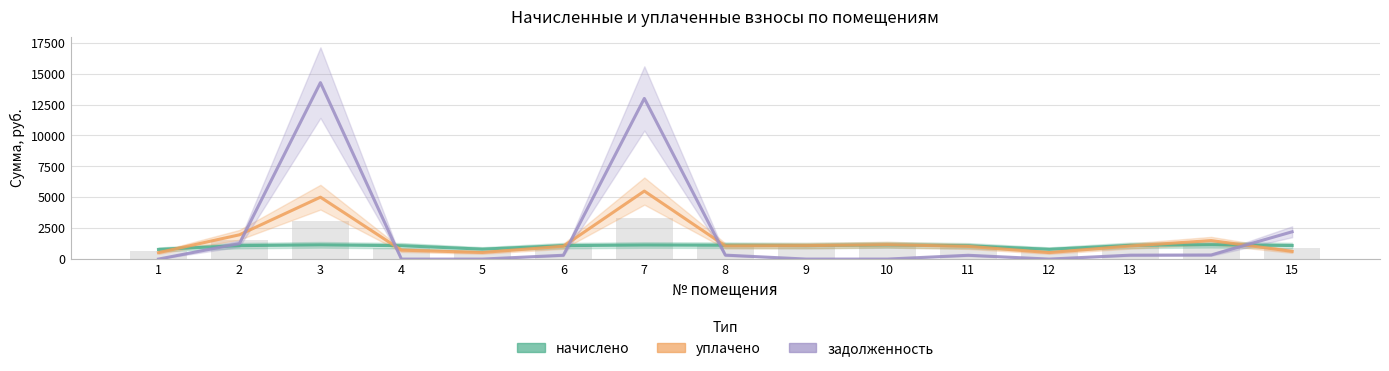

Reading left to right, transcribe all the data shown in this chart.

начислено: 782.2	1088.2	1151.0	1083.0	803.1	1088.2	1138.0	1122.3	1090.9	1148.4	1077.8	790.0	1111.8	1164.1	1096.1
уплачено: 521.5	1963.8	5006.0	722.0	535.4	1036.2	5500.0	1068.6	1087.9	1166.6	1026.3	526.7	1058.7	1496.5	622.2
задолженность: 0.0	1252.8	14271.5	0.0	0.0	310.8	12991.8	320.5	0.0	0.0	307.8	0.0	317.5	332.4	2207.6